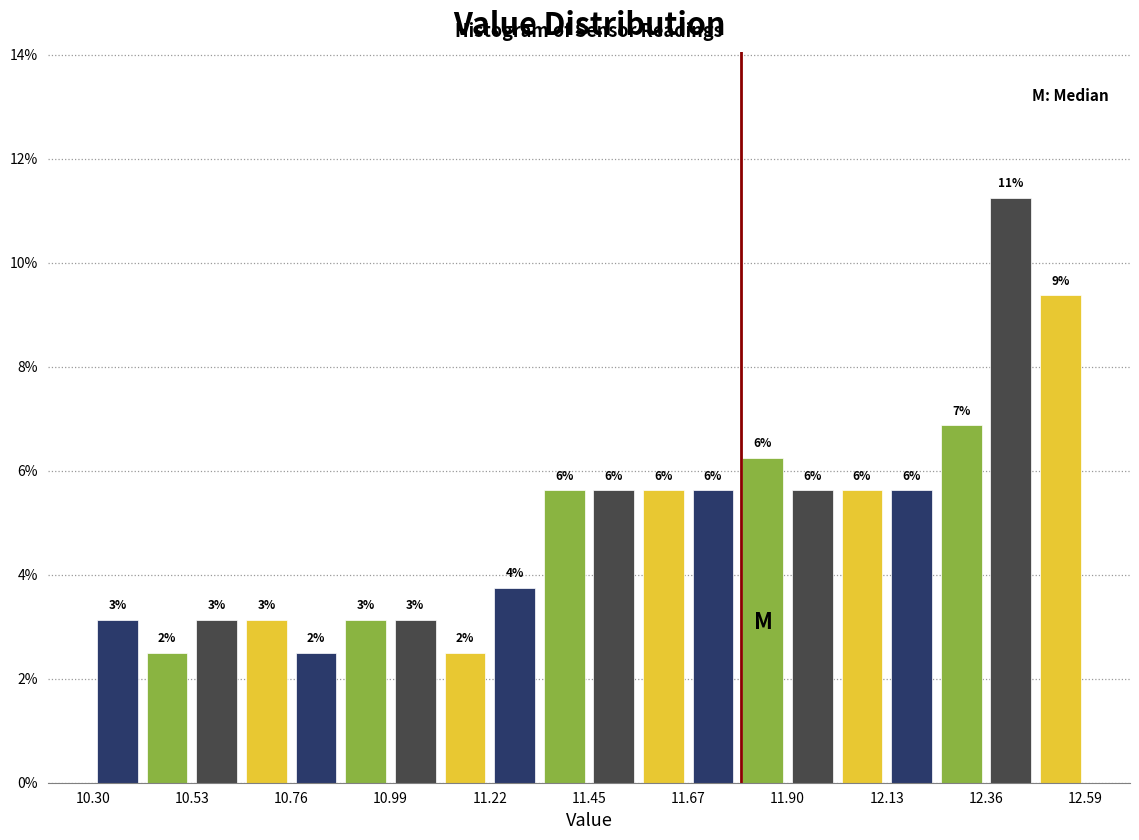

Read against the x-axis, roughly where is the centre of the tallest bar?

12.40